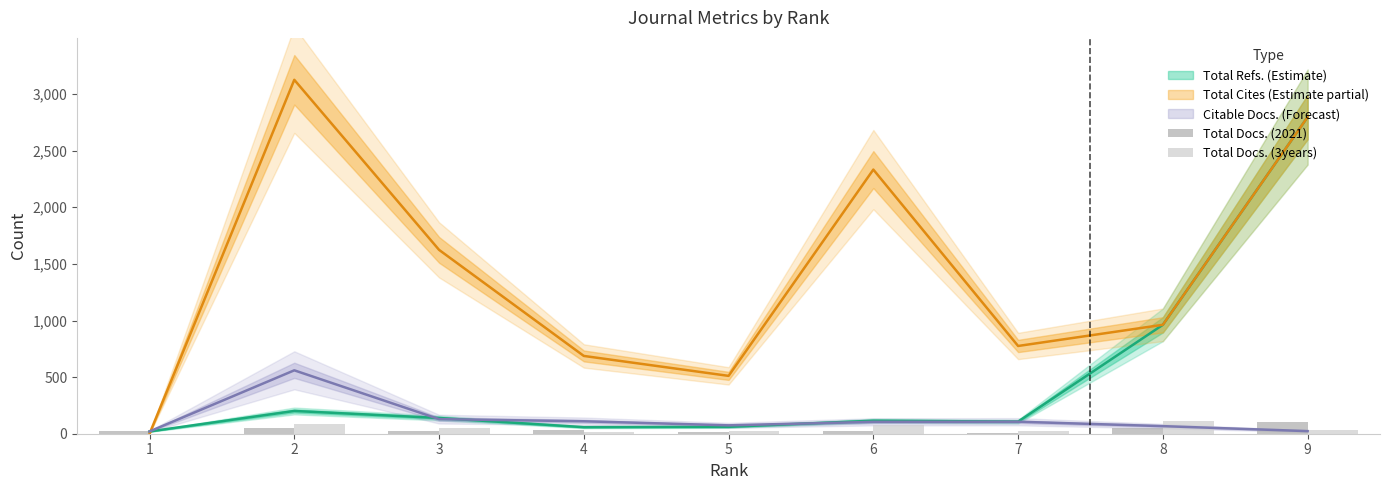

What value does the Total Docs. (3years) series have at 3, to the nearest 10?

50